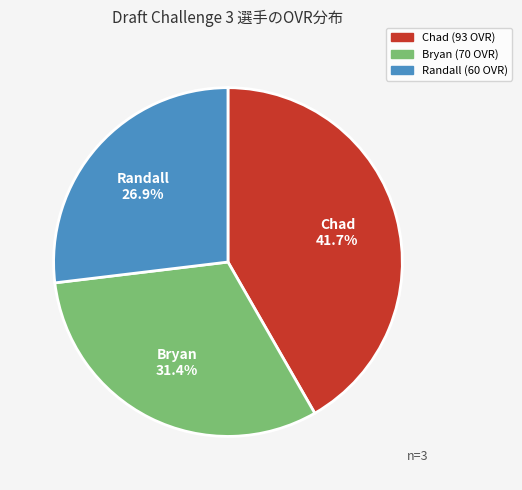

What percentage is the Bryan slice, to the nearest percent?

31%